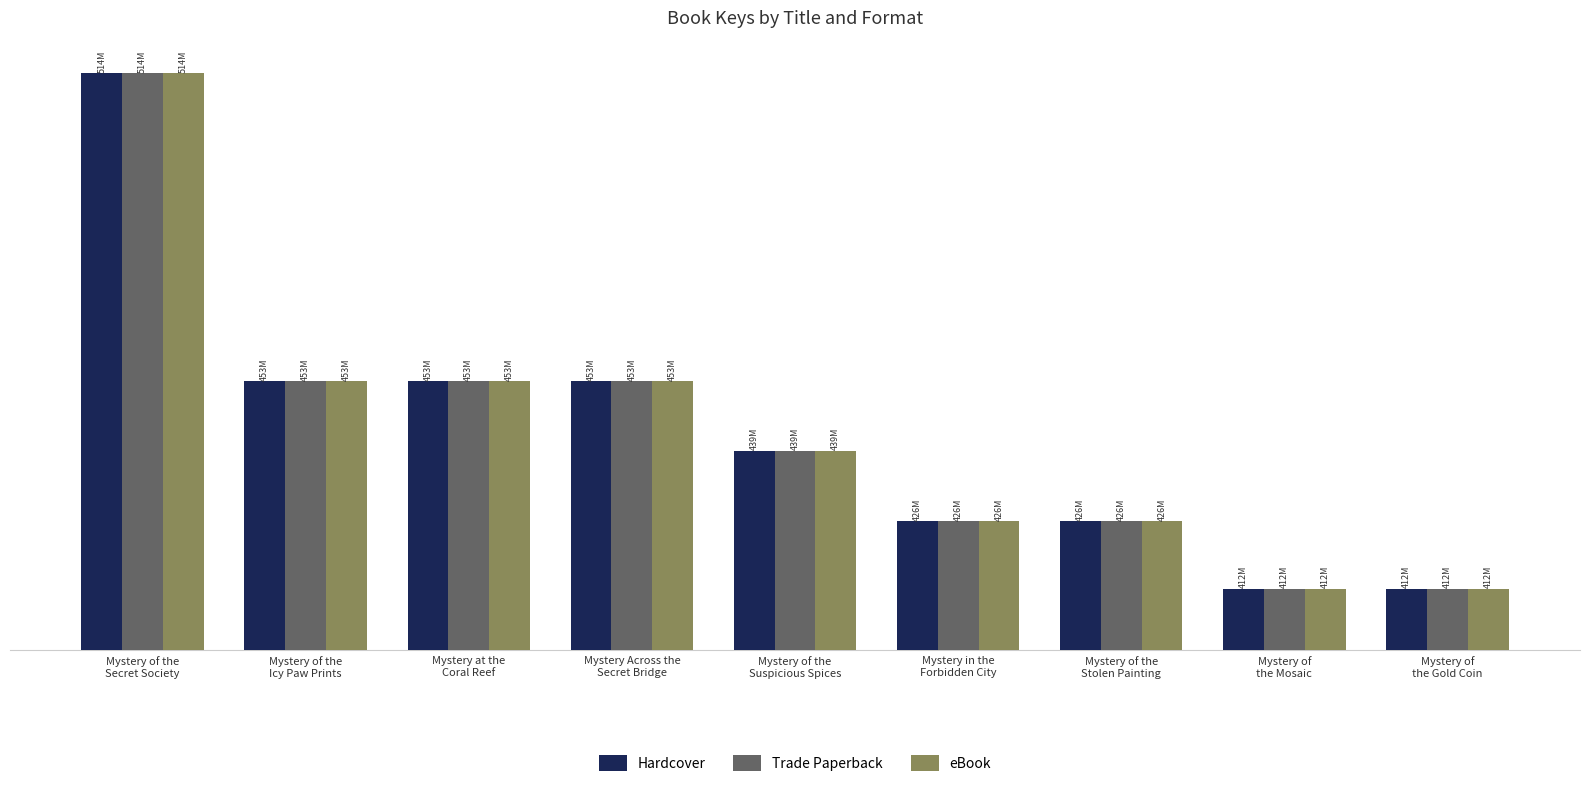

List the labels in order of Trade Paperback value, smallest first.

Mystery of
the Gold Coin, Mystery of
the Mosaic, Mystery of the
Stolen Painting, Mystery in the
Forbidden City, Mystery of the
Suspicious Spices, Mystery Across the
Secret Bridge, Mystery at the
Coral Reef, Mystery of the
Icy Paw Prints, Mystery of the
Secret Society